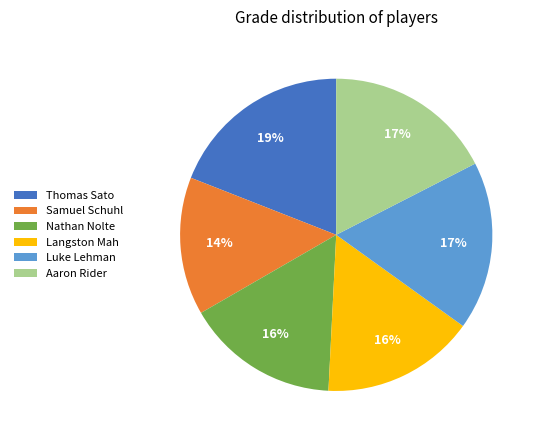

Is the sum of Samuel Schuhl and Luke Lehman greater than half?

No